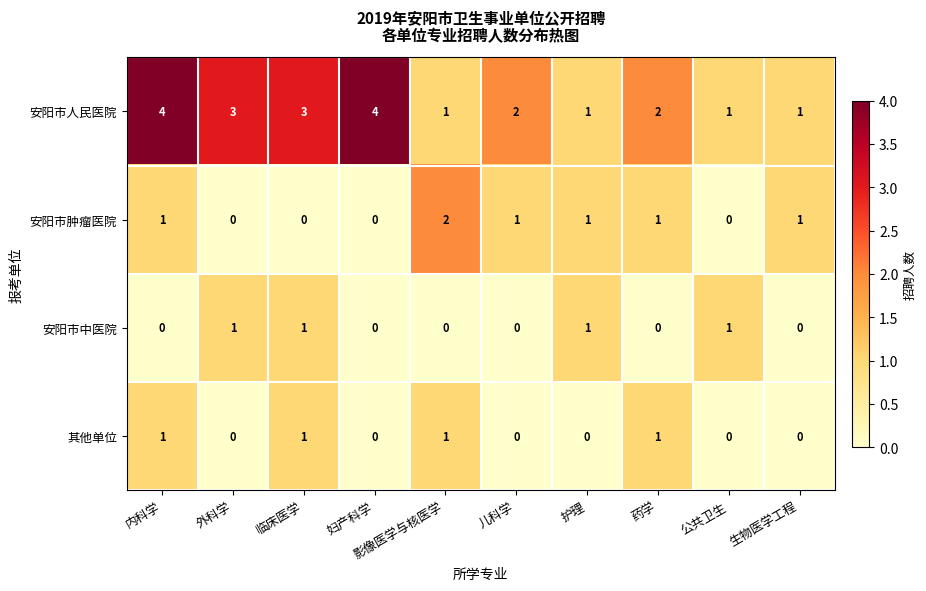

Is it true that 安阳市人民医院 equals 4 at 妇产科学?

True